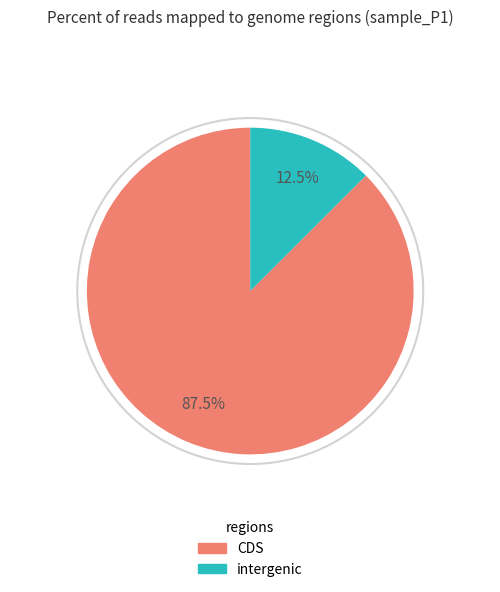

Rank the categories by value from lowest to highest.

intergenic, CDS